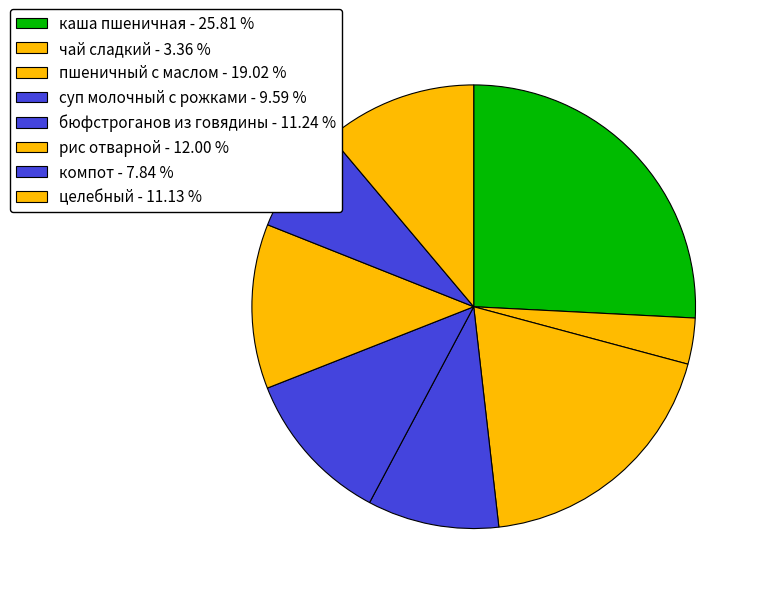

Count the number of slices in the pie.

8